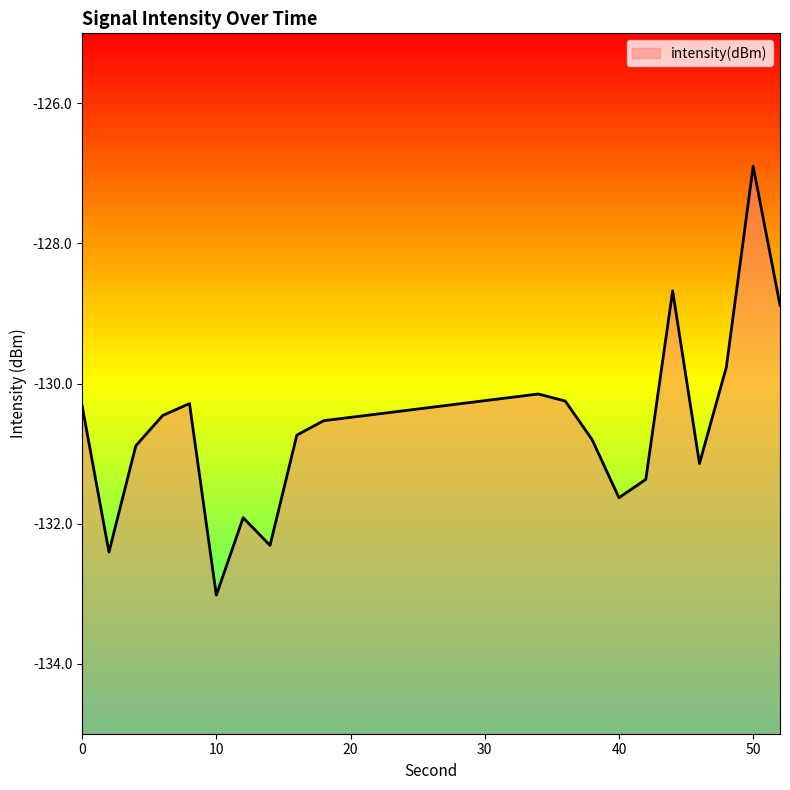

At which category does the data reach its first local peak?

8